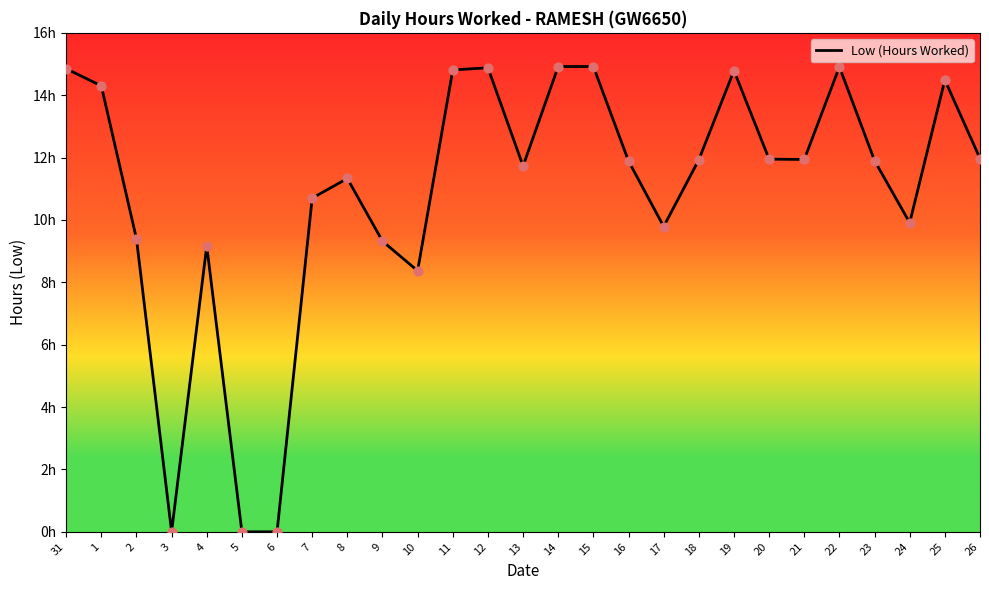

Which has a higher value, 26 or 20?

26